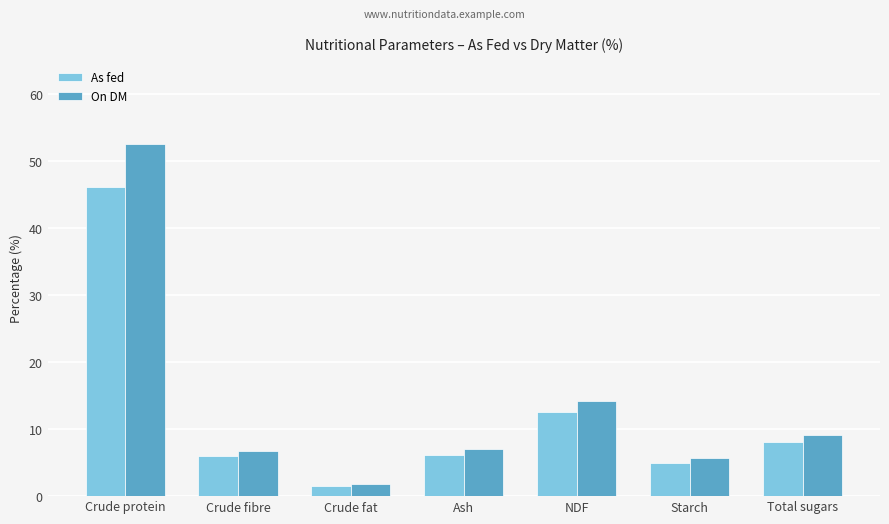

Between Crude fibre and NDF, which series saw the biggest shift?

On DM